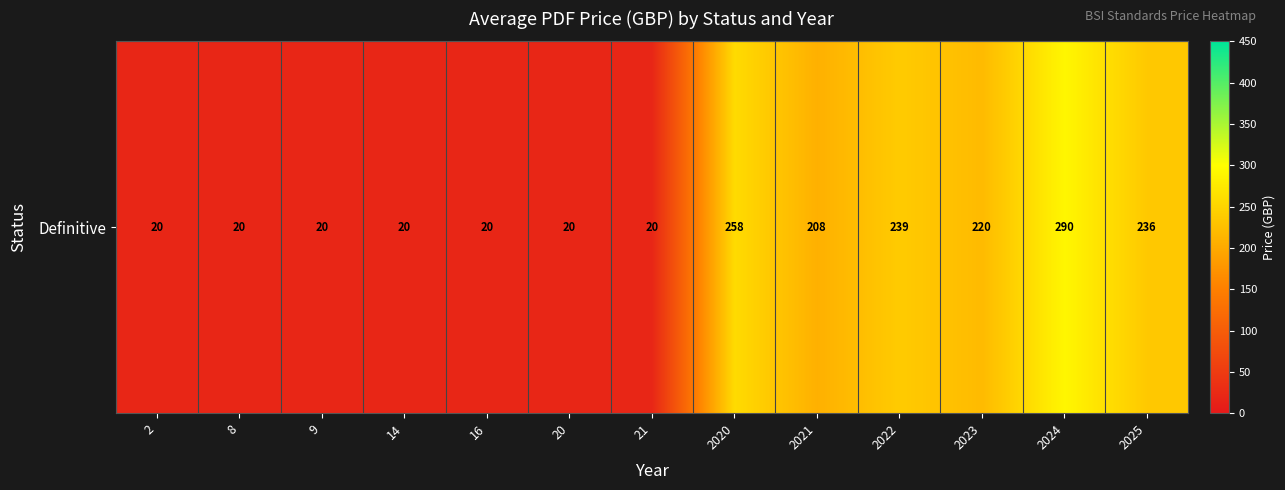

Which label corresponds to the smallest value in the chart?

2